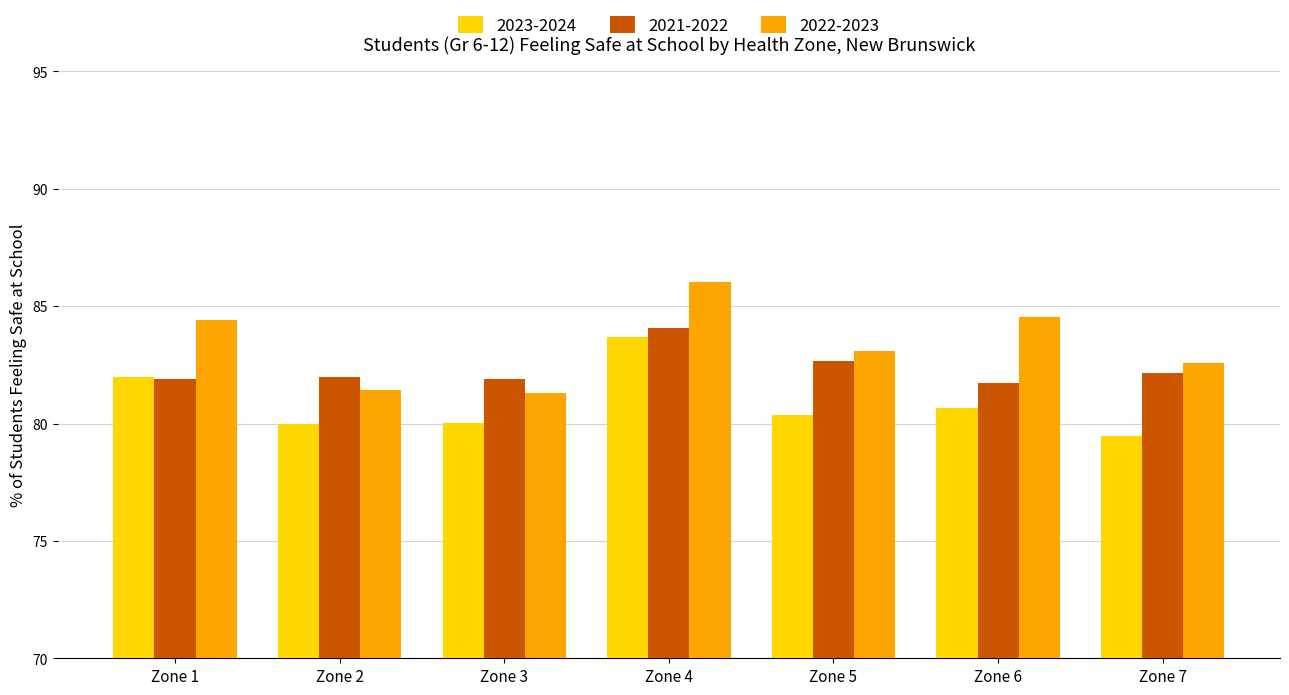

How many data points does each series have?

7